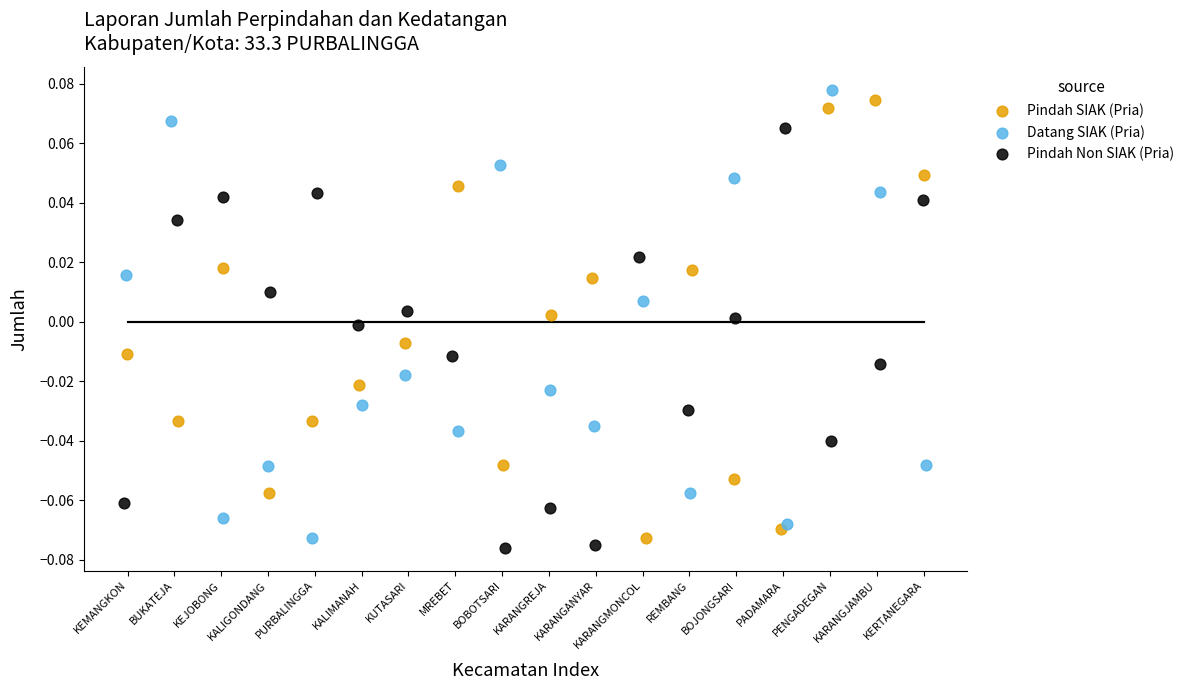

What are all the series names shown in the legend?

Pindah SIAK (Pria), Datang SIAK (Pria), Pindah Non SIAK (Pria)